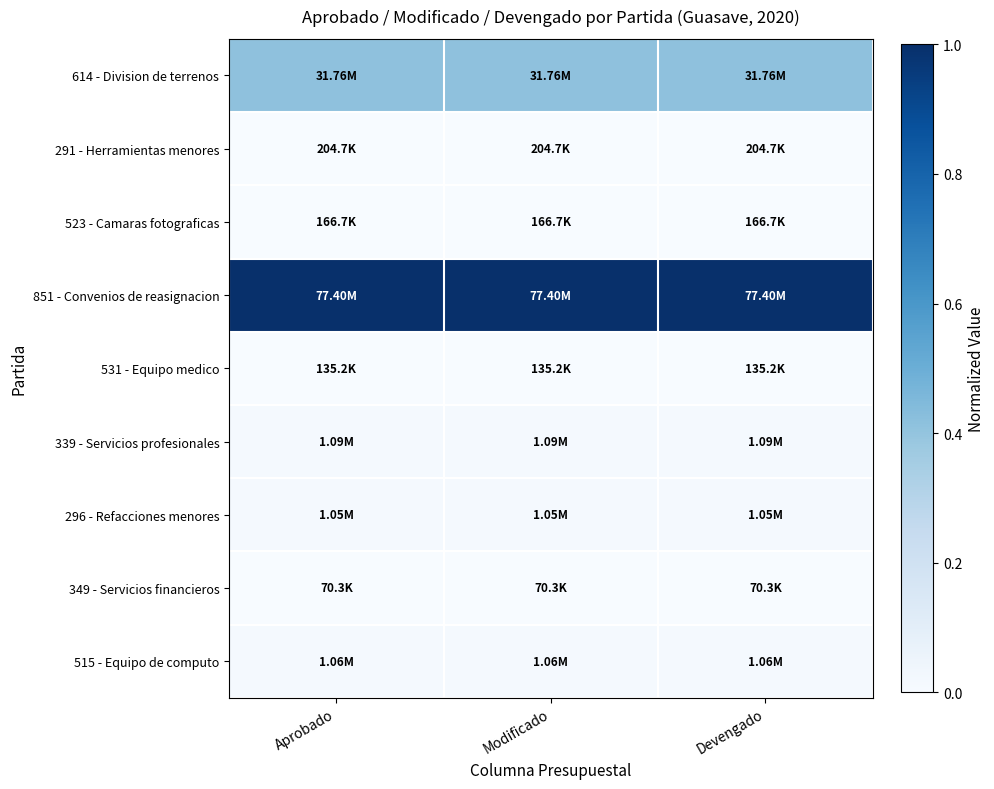

How many categories are shown in the chart?

3